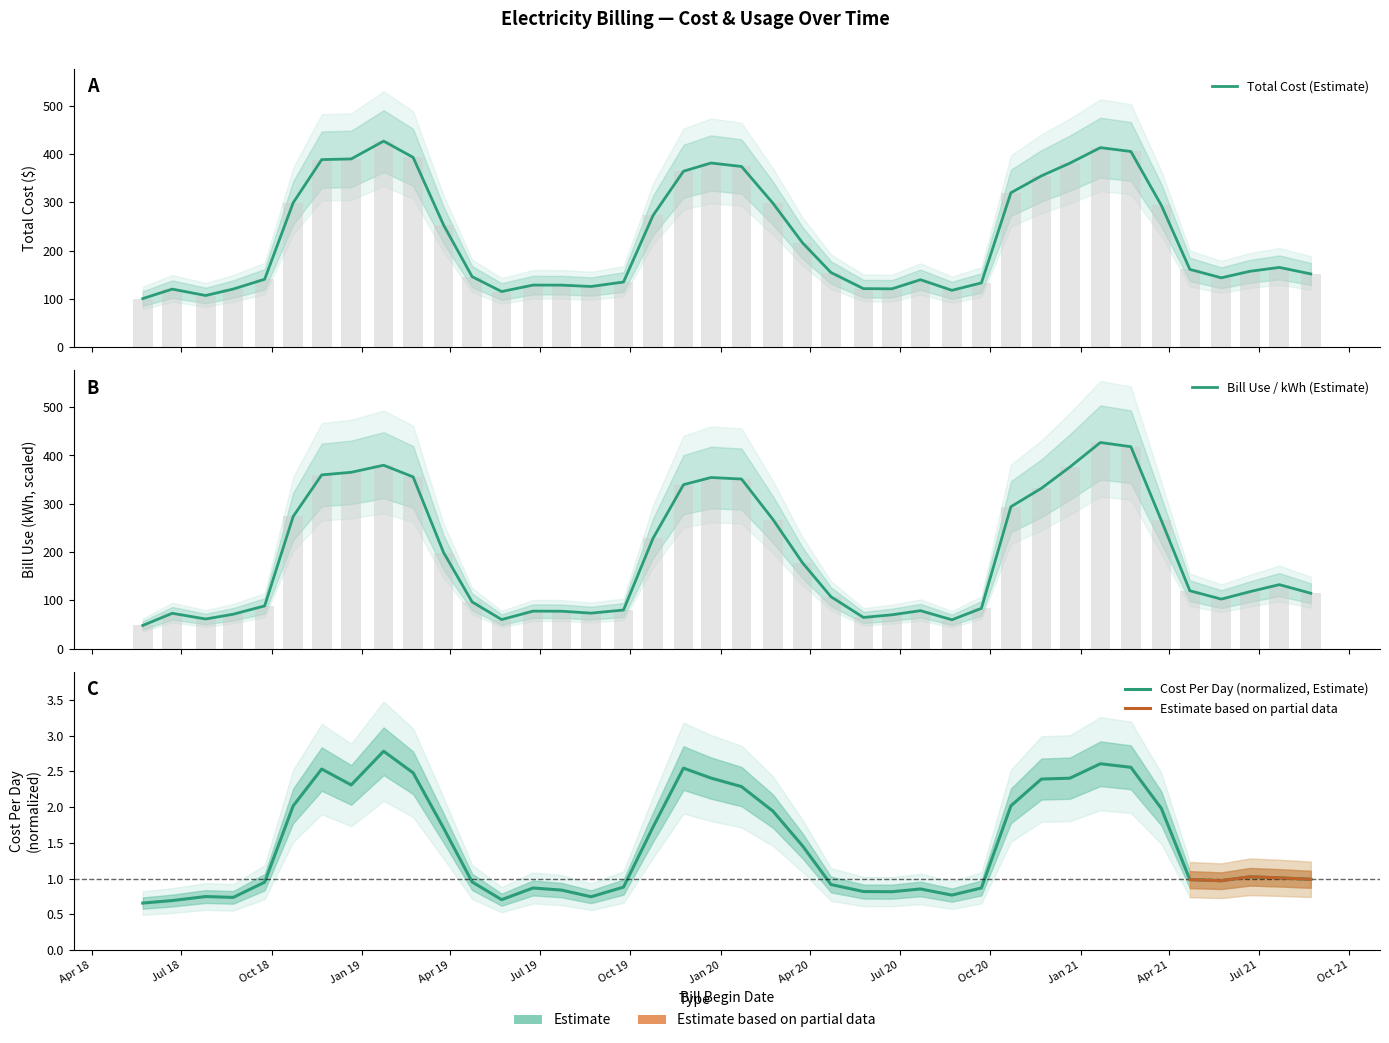

Which category has the lowest value in the Bill Use (kWh) series?

2018-05-23